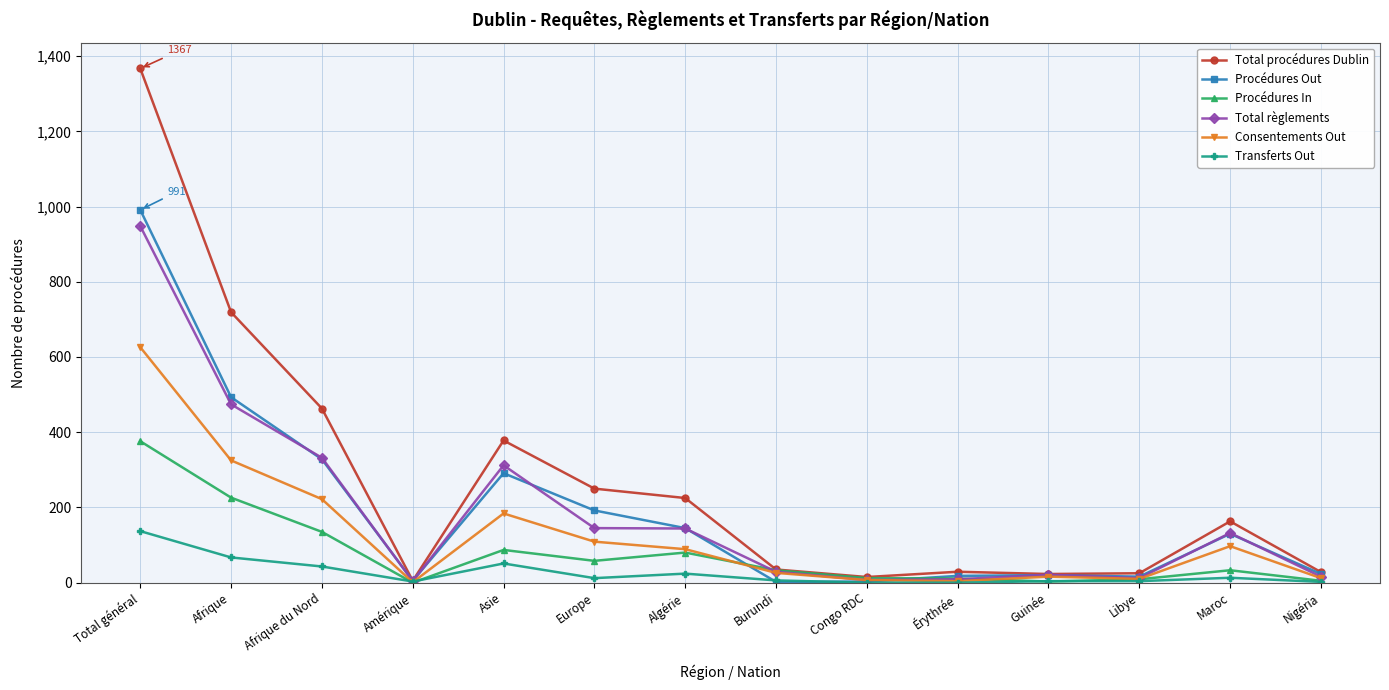

What is the difference between the second highest and second lowest values in the Transferts Out series?

67